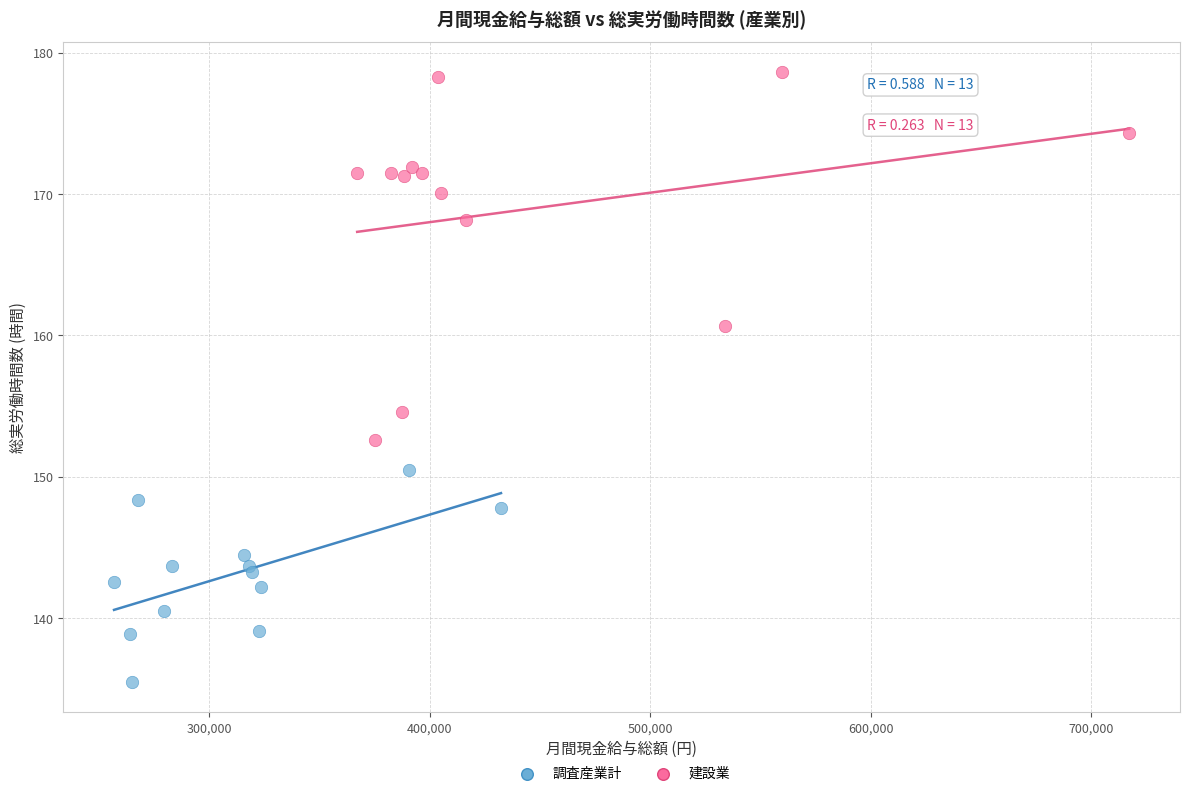

Which series reaches the maximum Y coordinate?

建設業